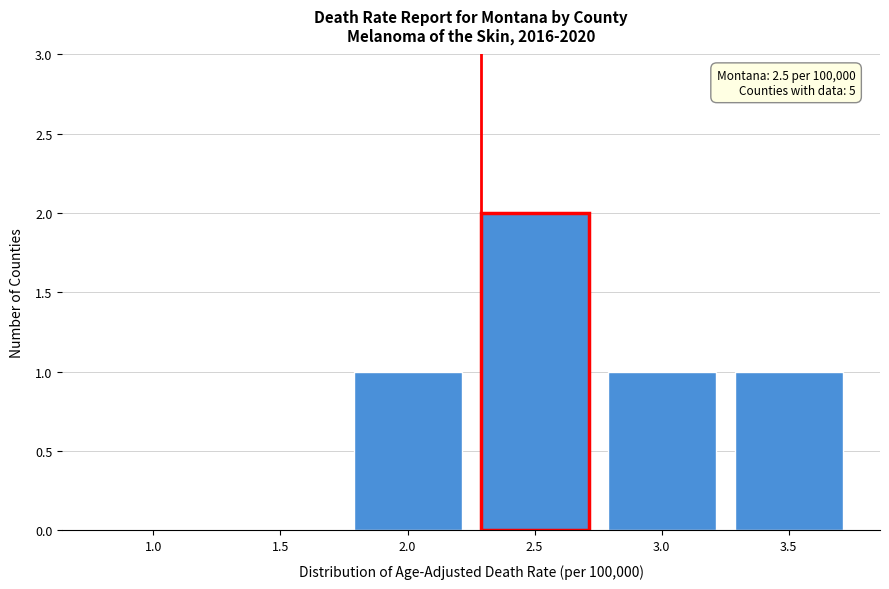

Reading right to left, what are all the values shown in this chart?

3.5=1	3.0=1	2.5=2	2.0=1	1.5=0	1.0=0